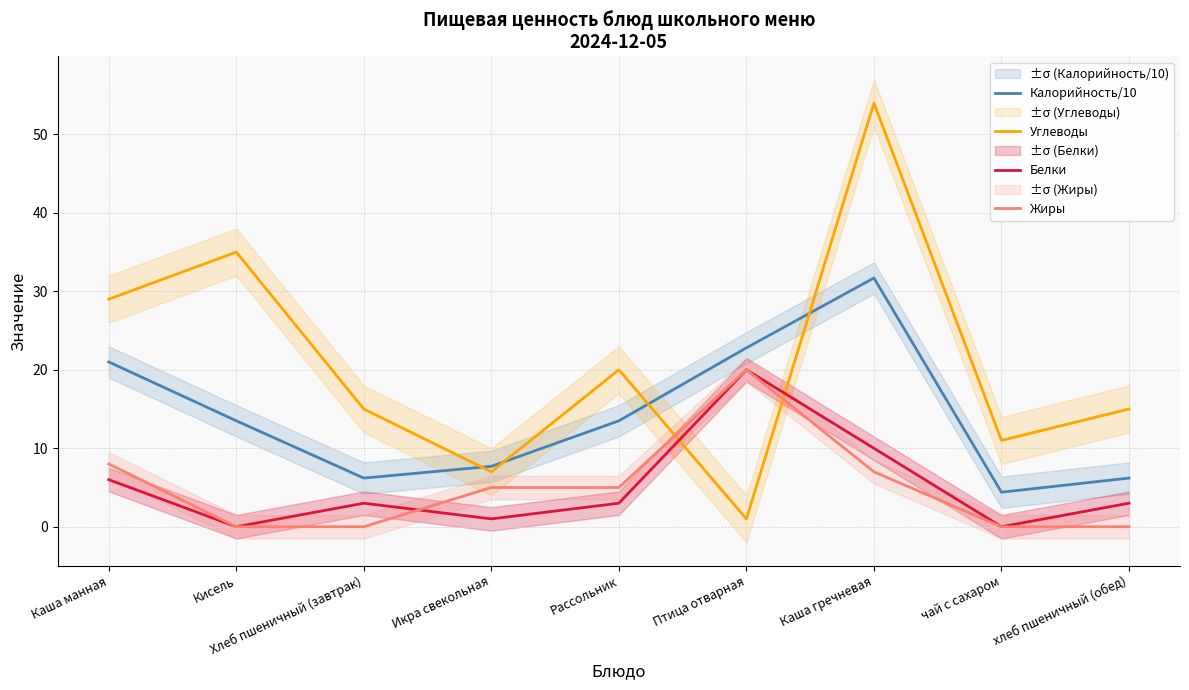

Read the Белки value at Каша манная.

6.0